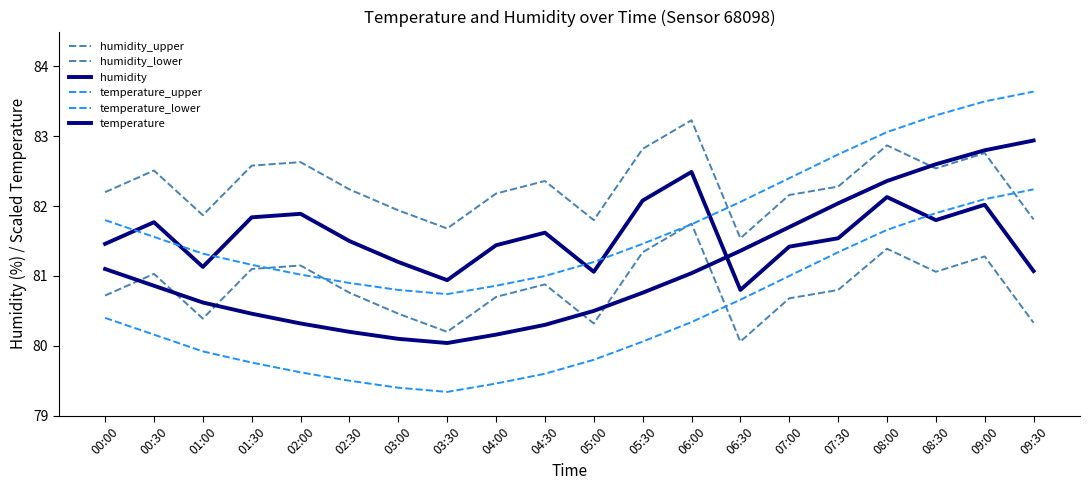

Rank the categories by temperature value from lowest to highest.

03:30, 03:00, 04:00, 02:30, 04:30, 02:00, 01:30, 05:00, 01:00, 05:30, 00:30, 06:00, 00:00, 06:30, 07:00, 07:30, 08:00, 08:30, 09:00, 09:30